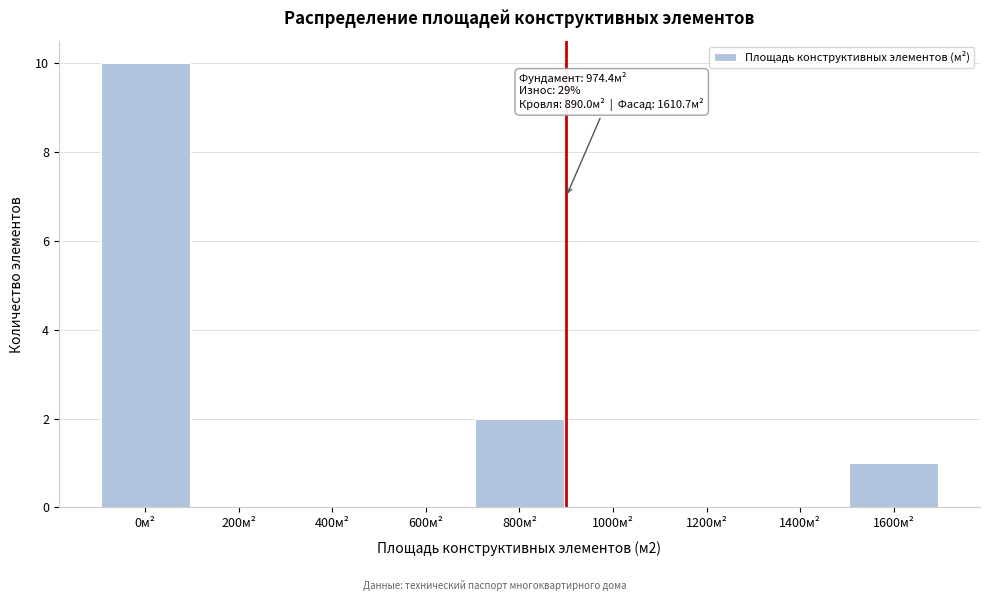

Reading left to right, extract all data points from this chart.

0м²=10	200м²=0	400м²=0	600м²=0	800м²=2	1000м²=0	1200м²=0	1400м²=0	1600м²=1